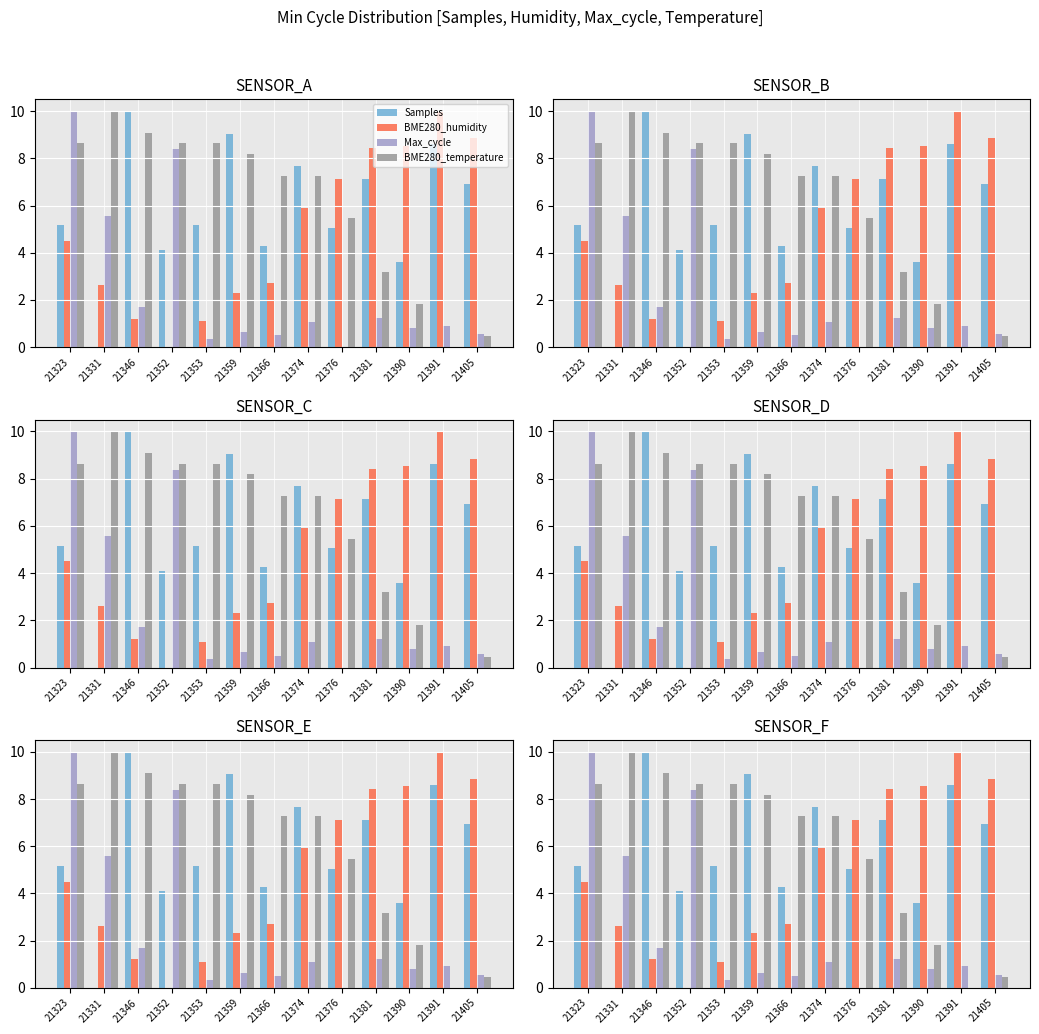

Is it true that BME280_temperature equals 7.3 at 21374?

True